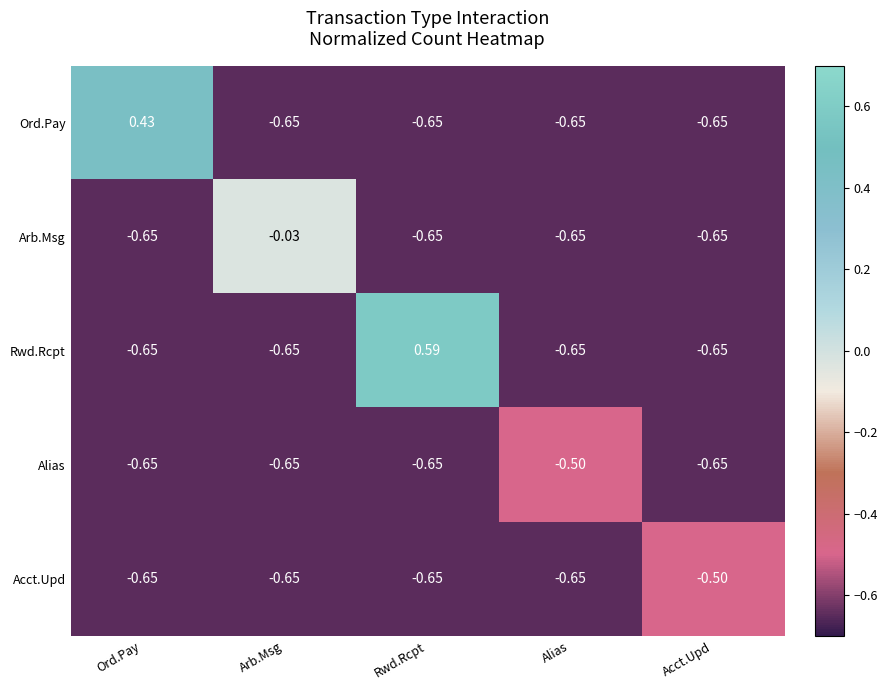

Which series has the largest total across all categories?

Rwd.Rcpt